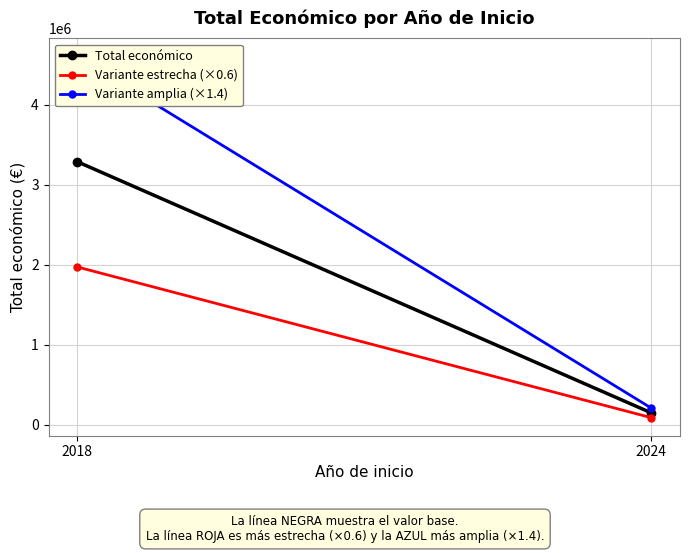

Reading left to right, what are all the values shown in this chart?

Total económico: 3288238.0	149400.0
Variante estrecha (×0.6): 1972942.8	89640.0
Variante amplia (×1.4): 4603533.2	209160.0